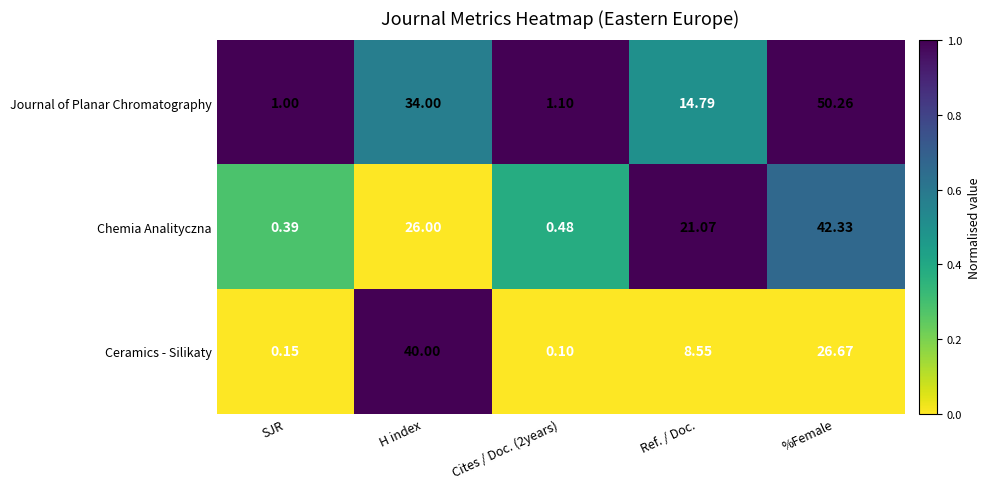

Rank the series at H index from highest to lowest value.

Ceramics - Silikaty, Journal of Planar Chromatography, Chemia Analityczna